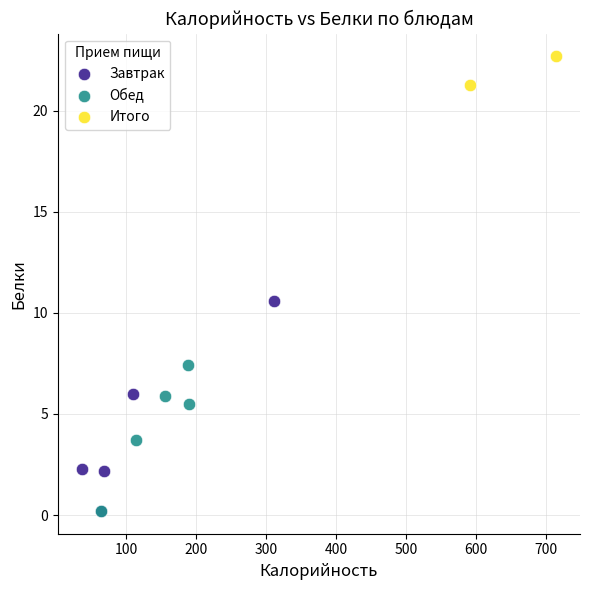

What are all the series names shown in the legend?

Завтрак, Обед, Итого